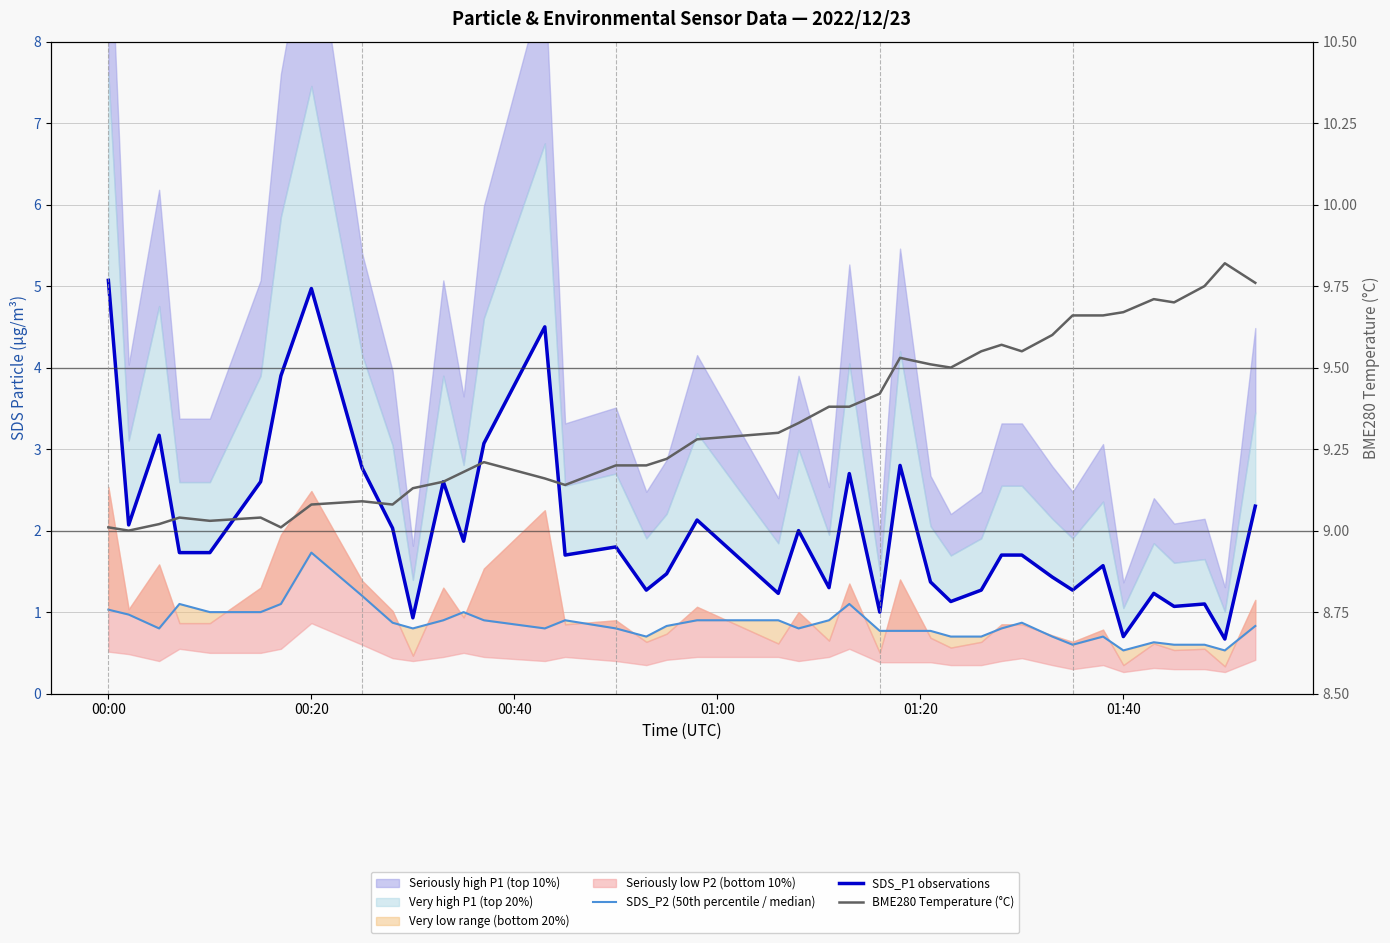

How many interior local peaks does the BME280 Temperature (°C) series have?

8